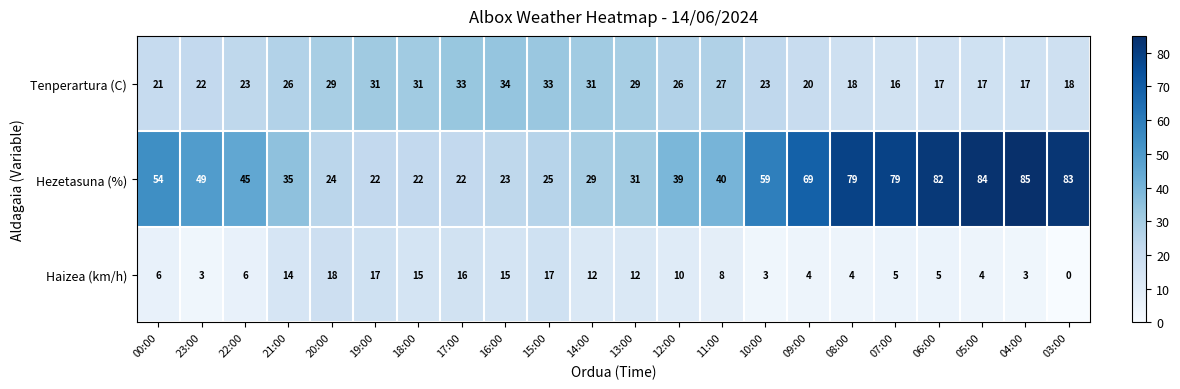

Is it true that Hezetasuna (%) equals 94 at 00:00?

False